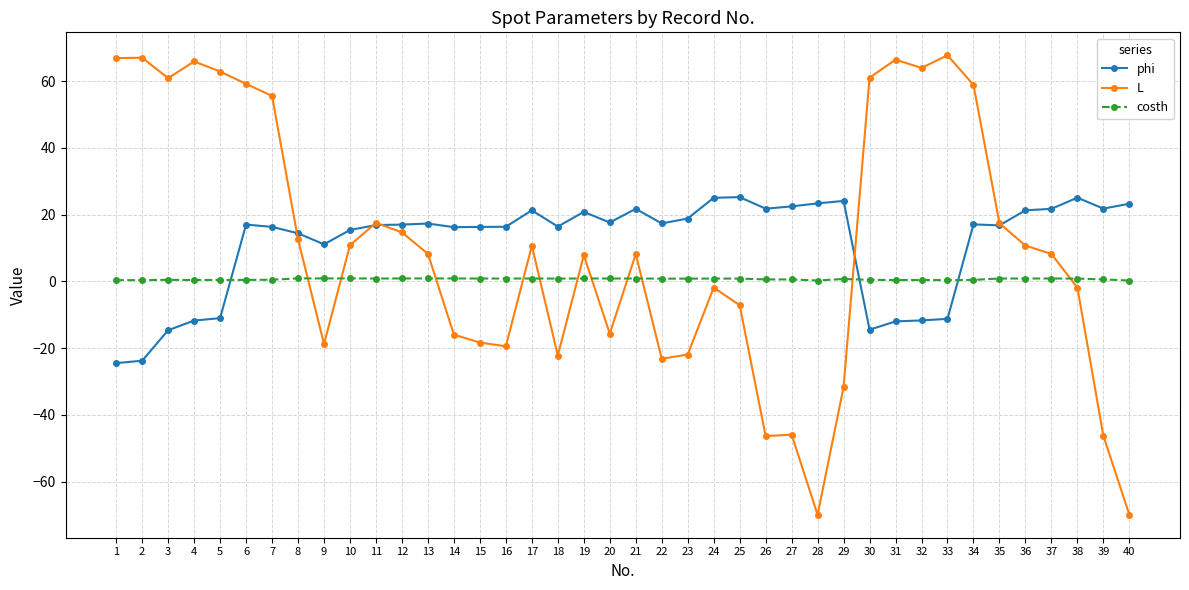

Count the number of categories in the chart.

40